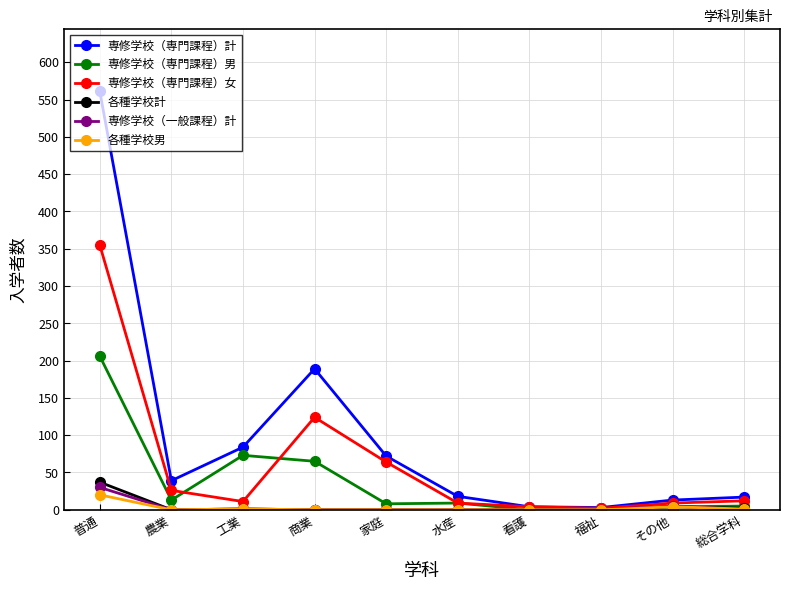

Is this an area chart (filled region under the line)?

No